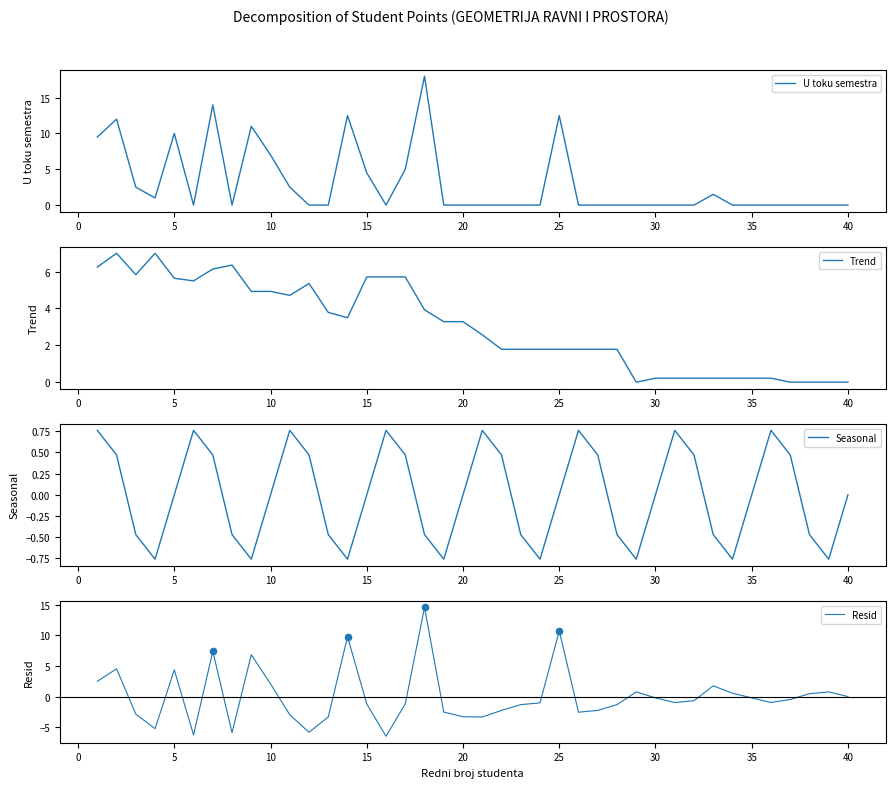

At how many categories does at least one series exceed 5?

17